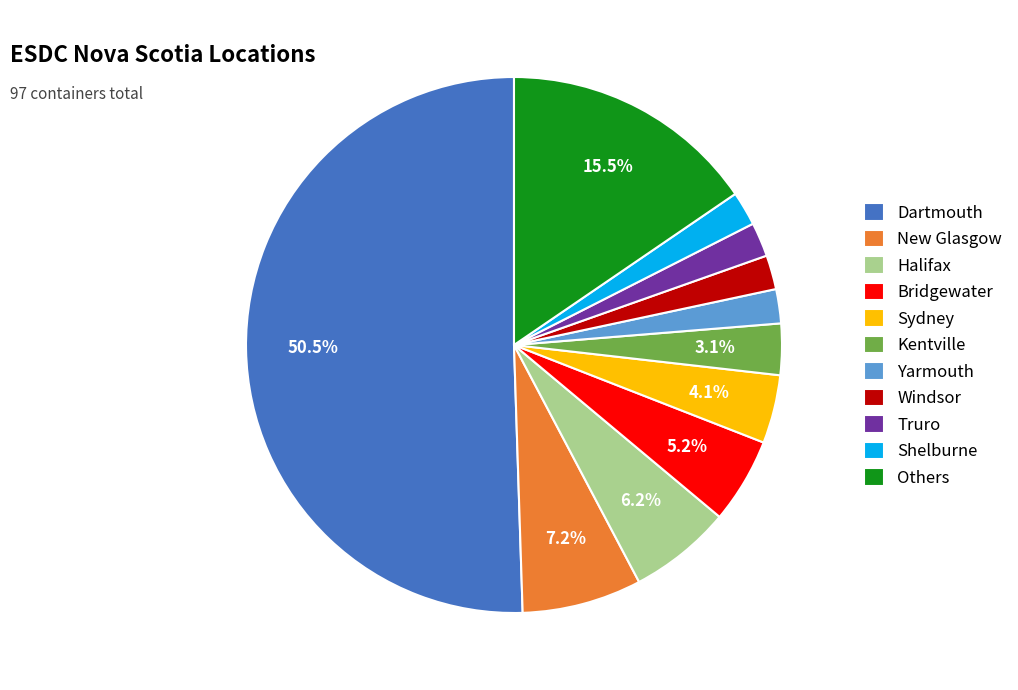

What is the majority slice?

Dartmouth